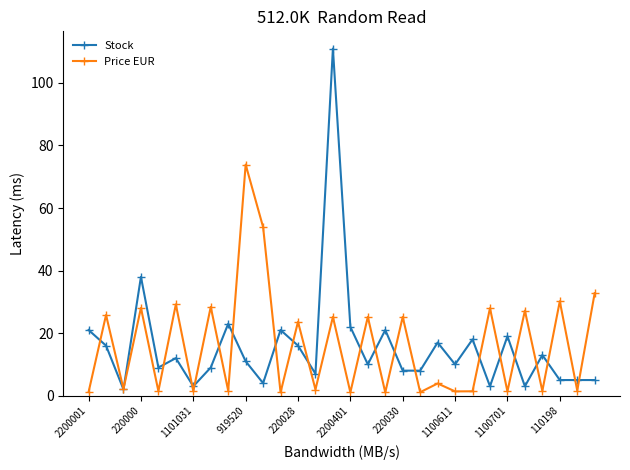

What are all the series names shown in the legend?

Stock, Price EUR